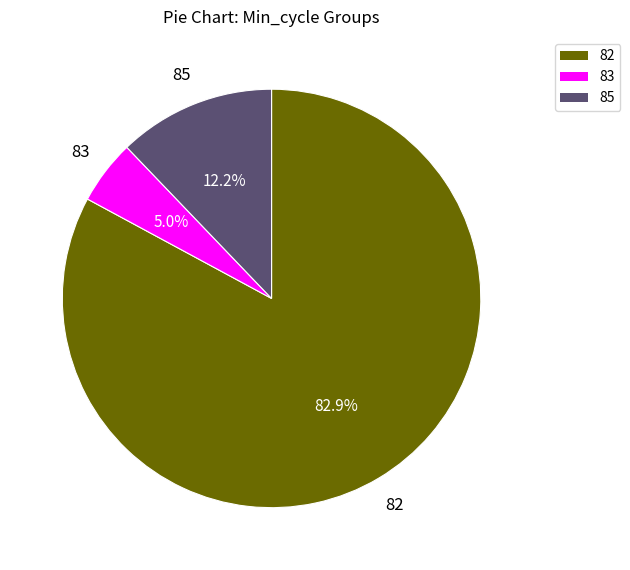

The 82 slice represents 11% of the pie. True or false?

False